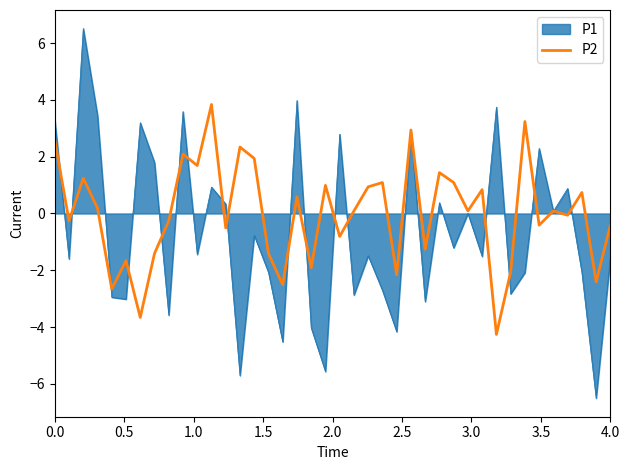

Which series has the largest total across all categories?

P2